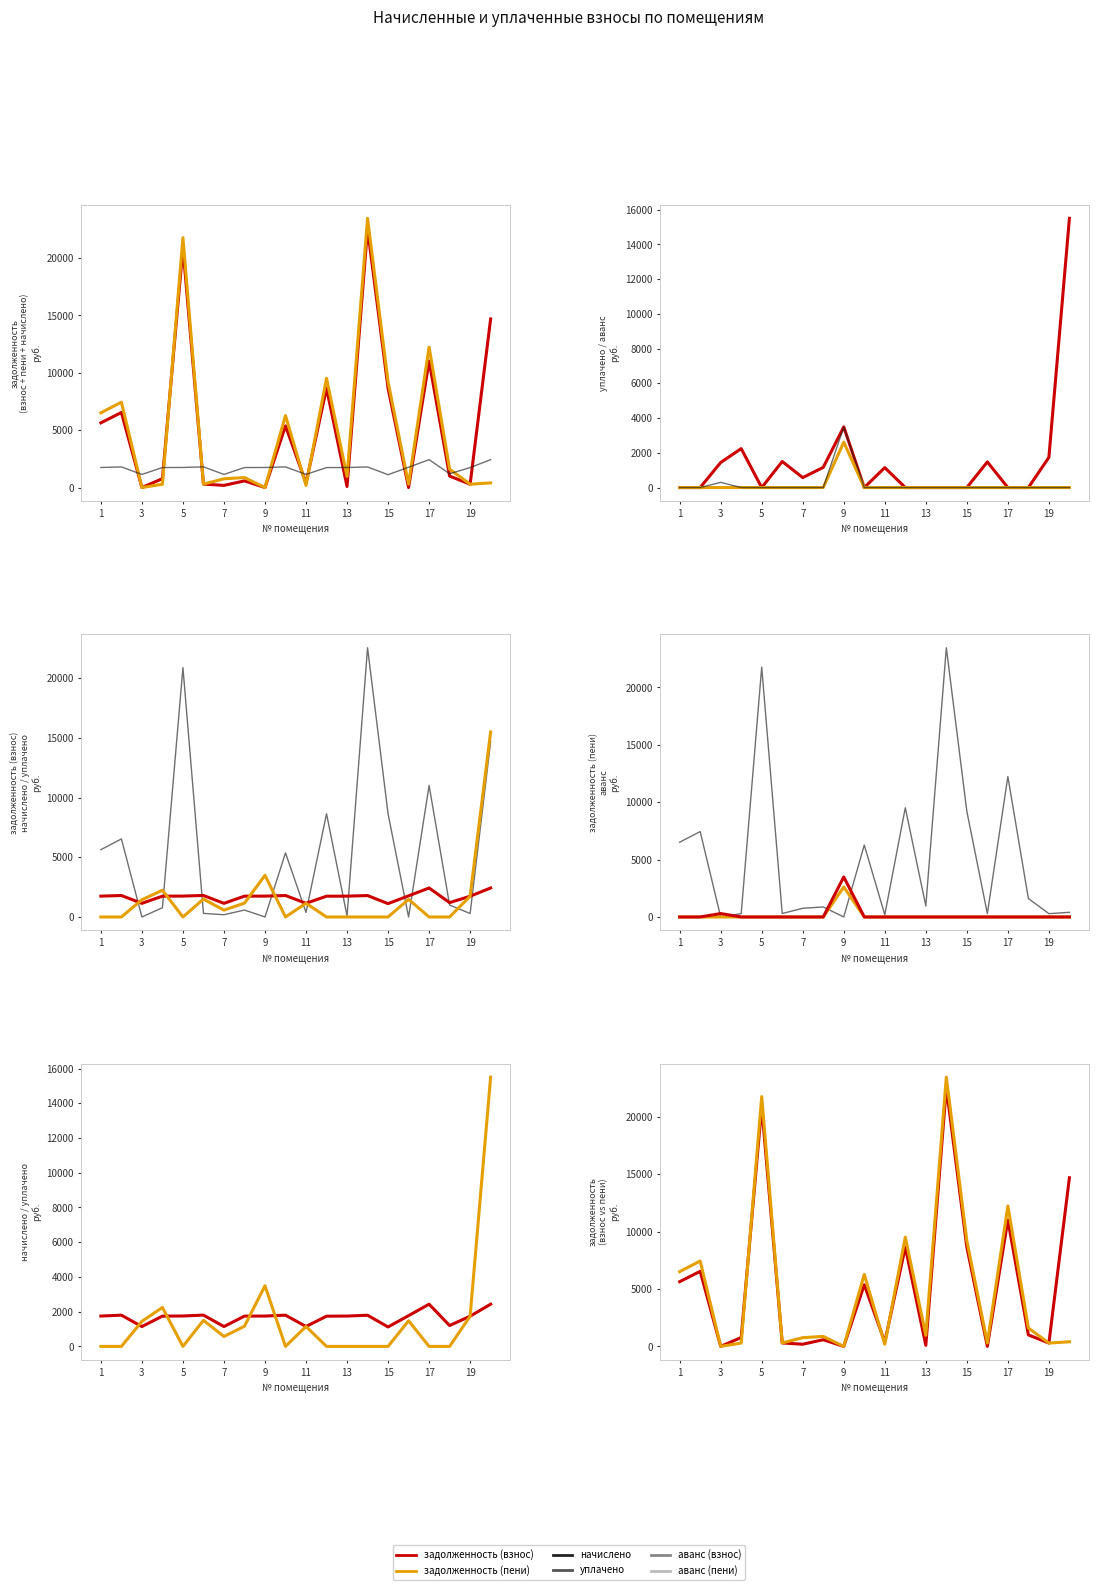

True or false: аванс (взнос) and аванс (пени) cross at least once.

False